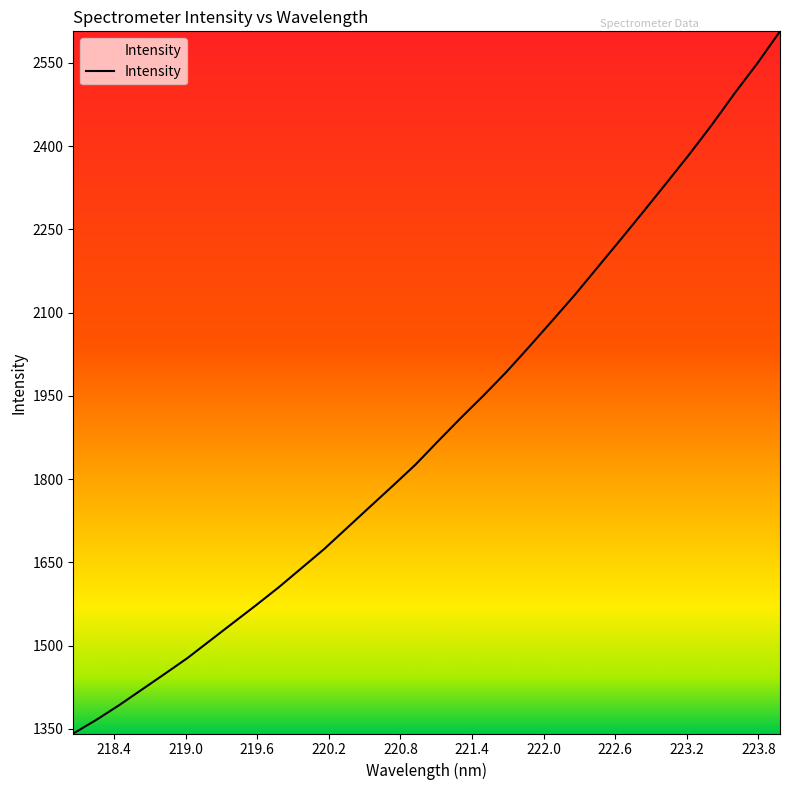

What is the minimum value shown in the chart?

1341.6